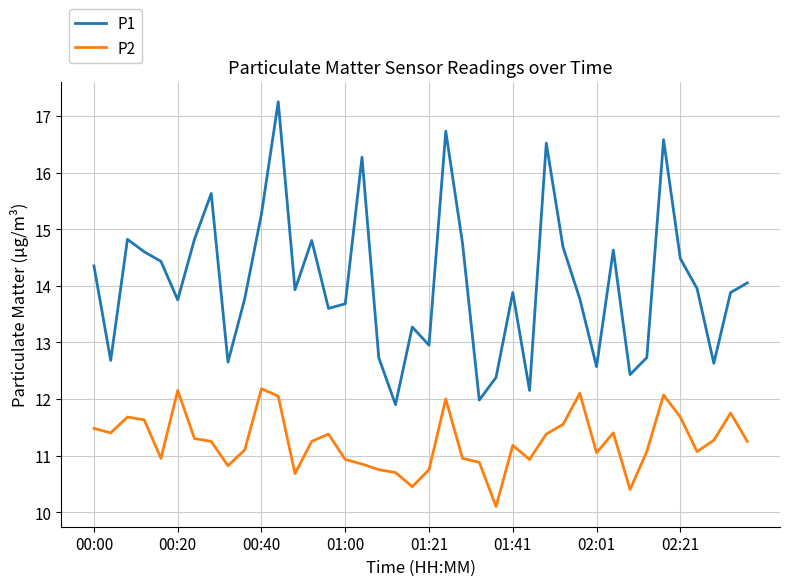

What is the minimum value shown in the chart?

10.1